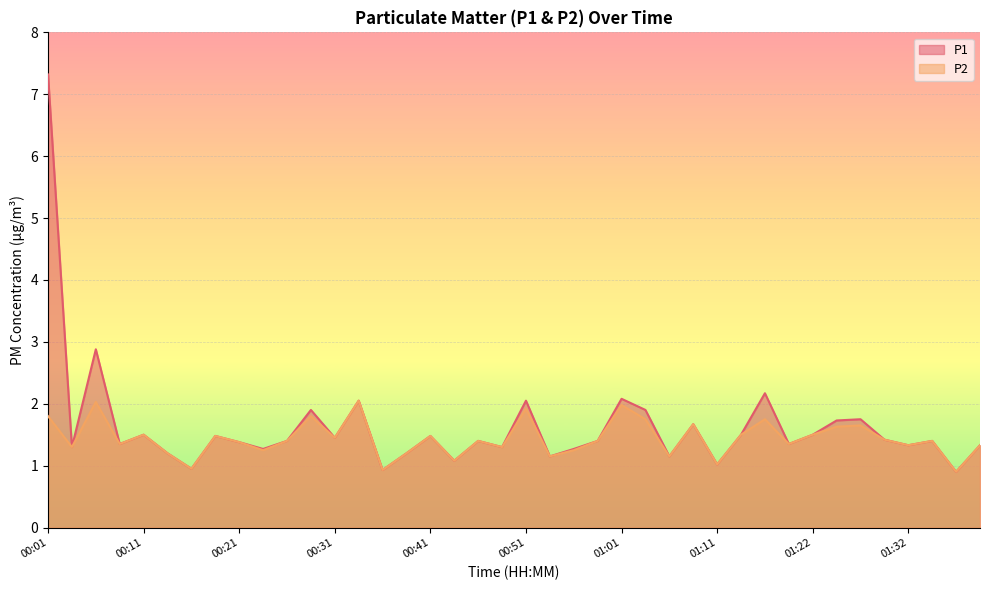

Is it true that P2 equals 1.8 at 00:28?

True